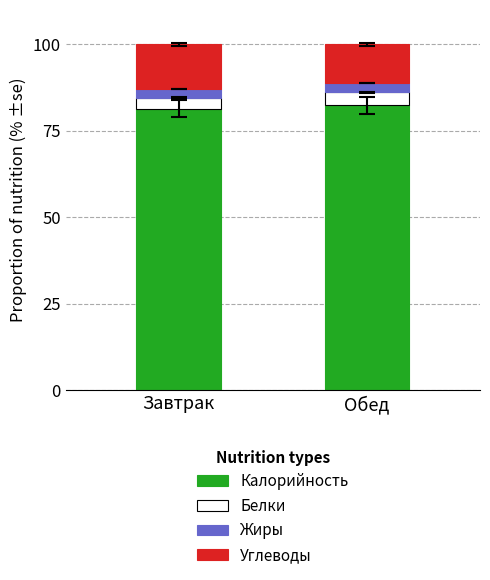

The value of Калорийность at Обед is 82.4. True or false?

True